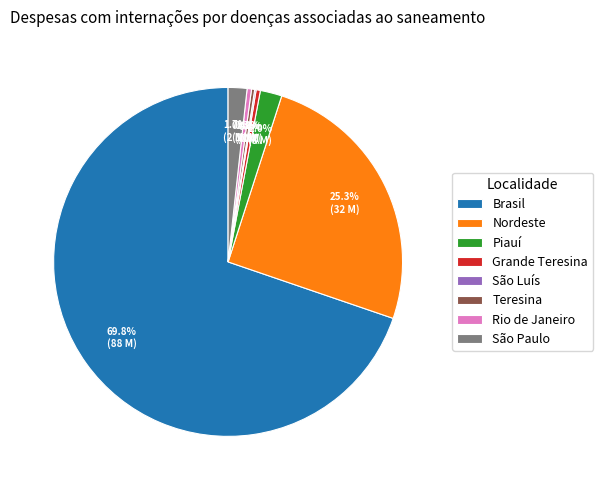

How much of the chart is everything except Brasil?

30.2%